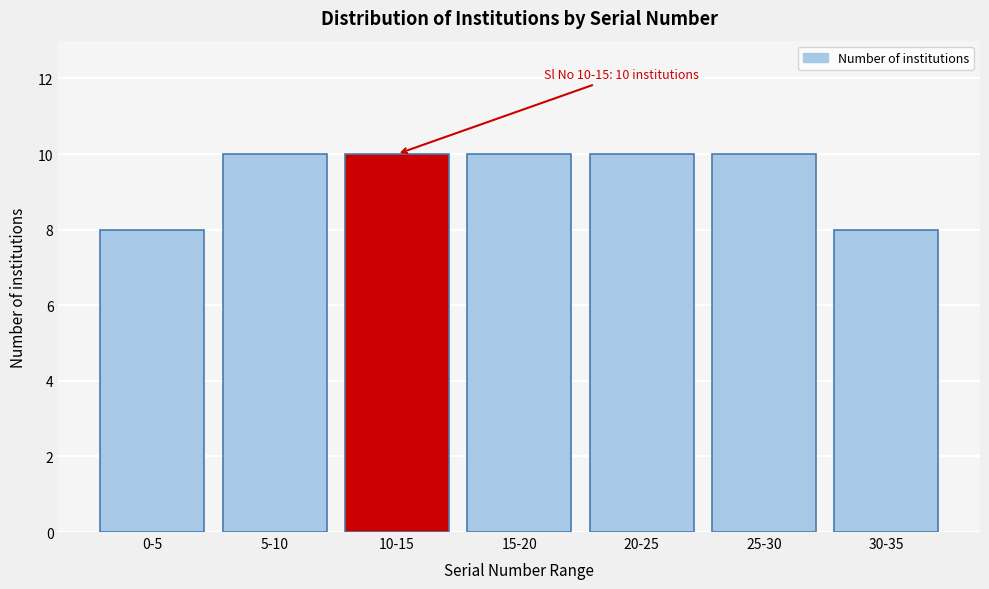

Reading left to right, extract all data points from this chart.

8	10	10	10	10	10	8